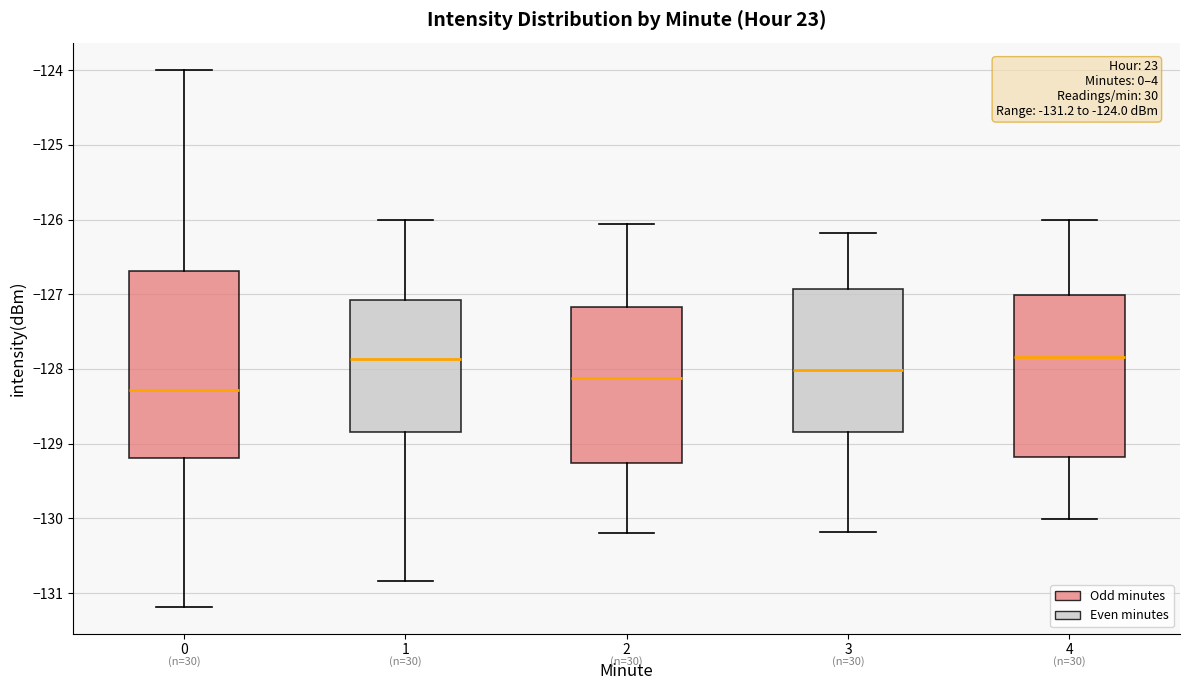

Comparing the boxes themselves (not the whiskers), which one is the tallest?

0